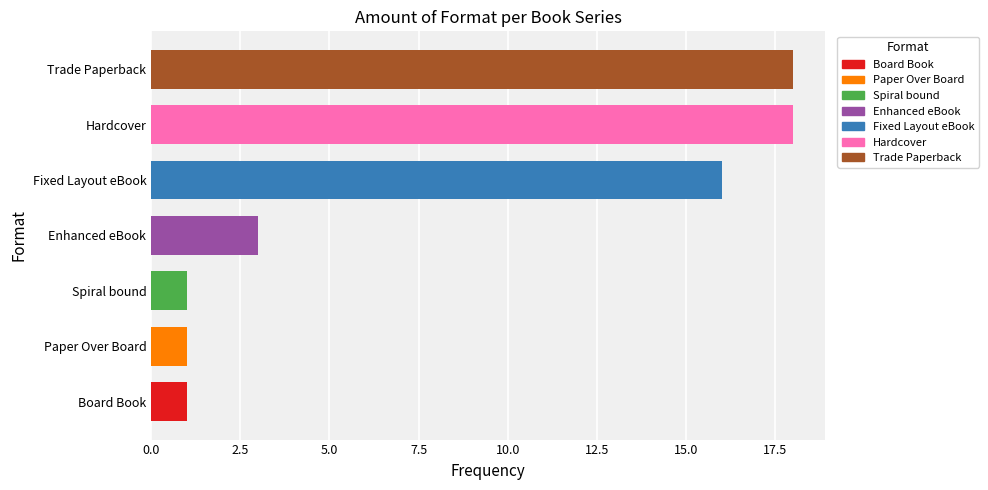

What is the maximum value shown in the chart?

18